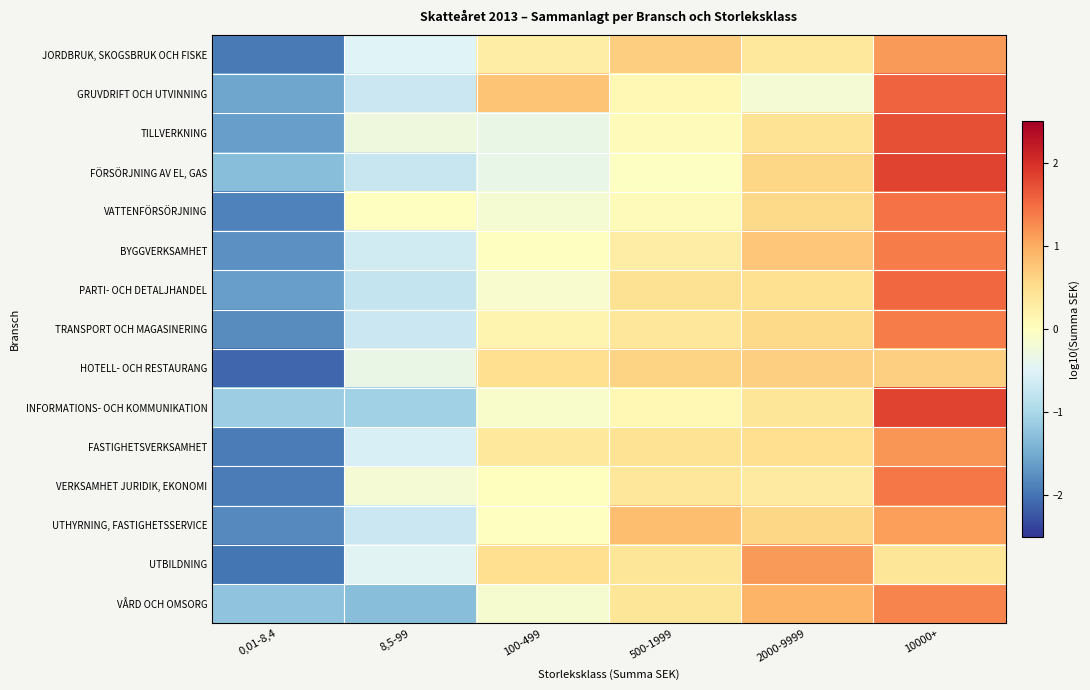

Which category has the lowest value across all series?

0,01-8,4